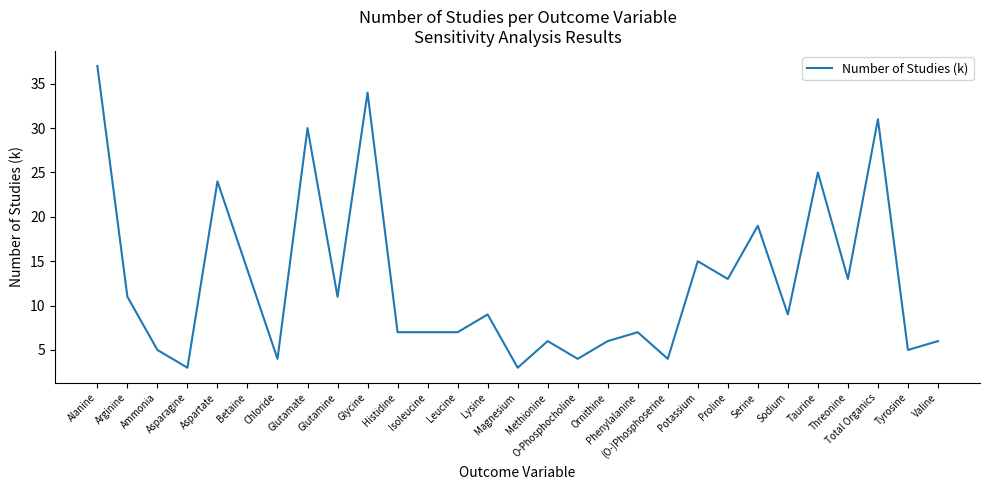

At which label does the data first exceed 9?

Alanine